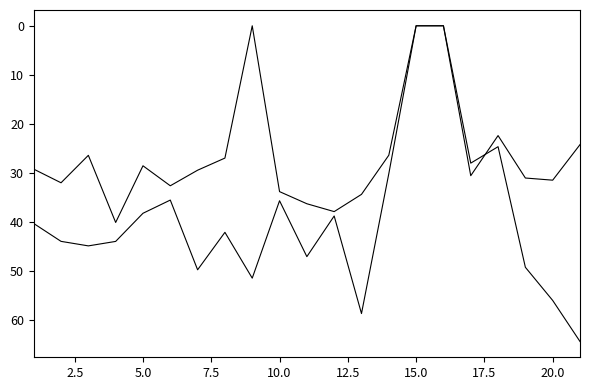

Is this an area chart (filled region under the line)?

No